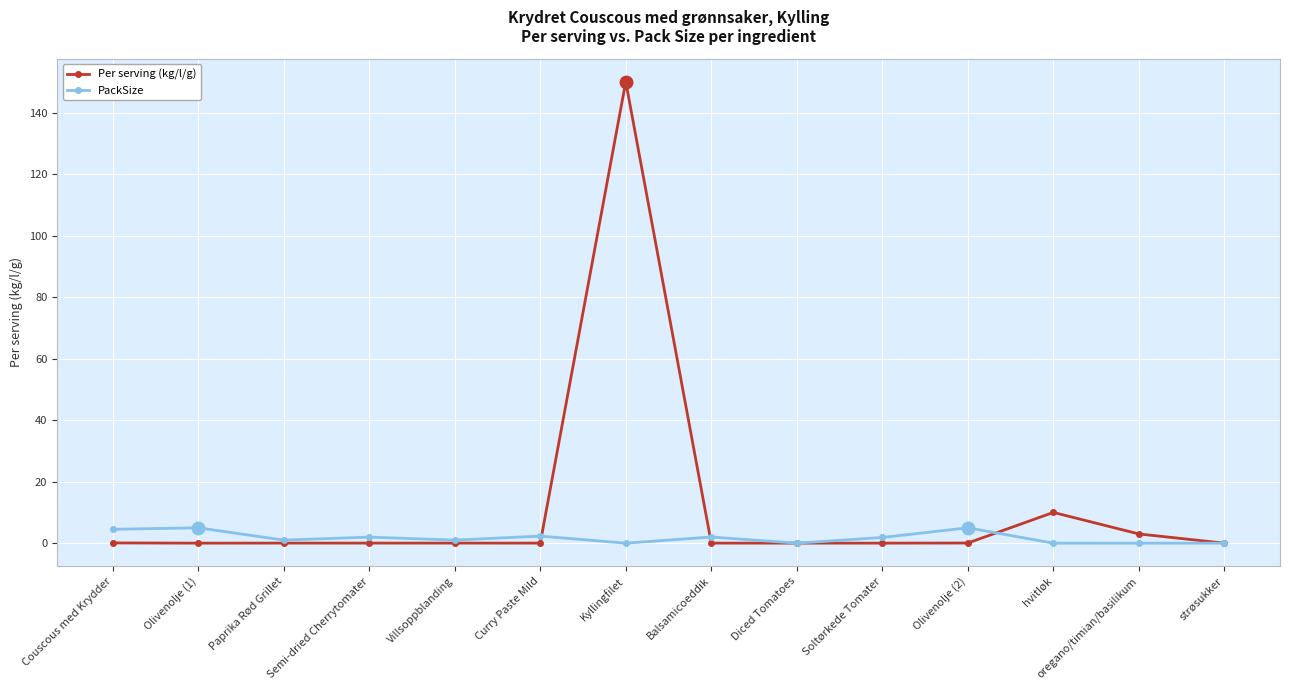

What is the greatest value displayed?

150.0